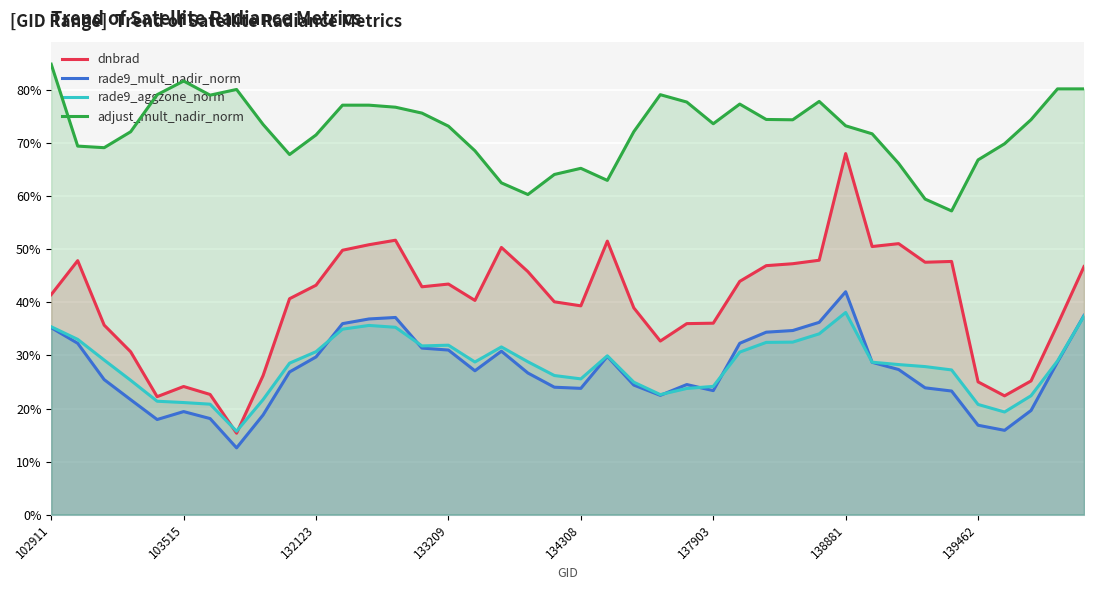

How many lines are shown in the chart?

4